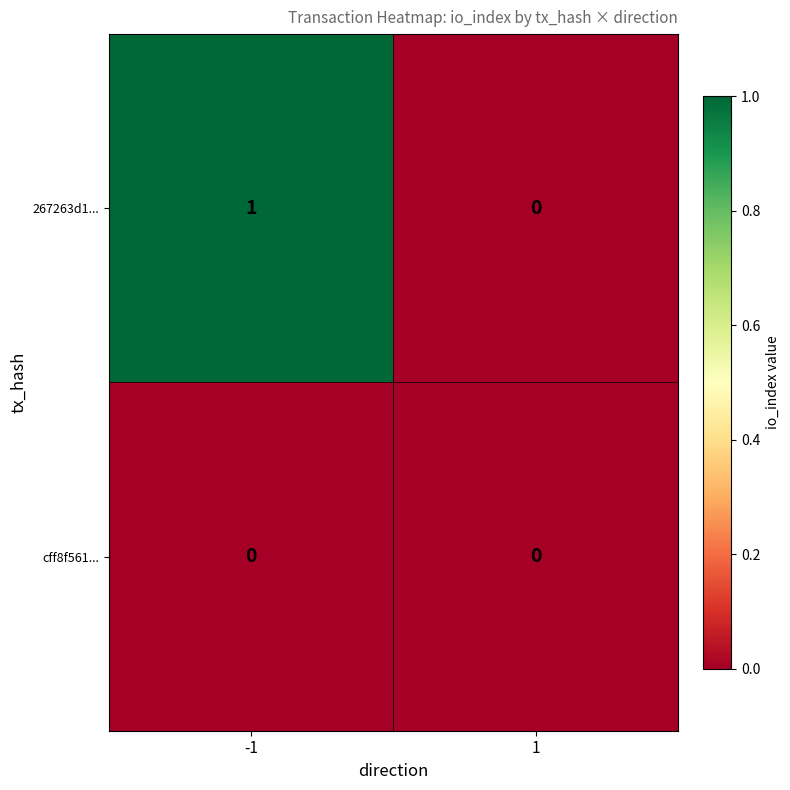

Reading left to right, what are all the values shown in this chart?

267263d1...: 1	0
cff8f561...: 0	0